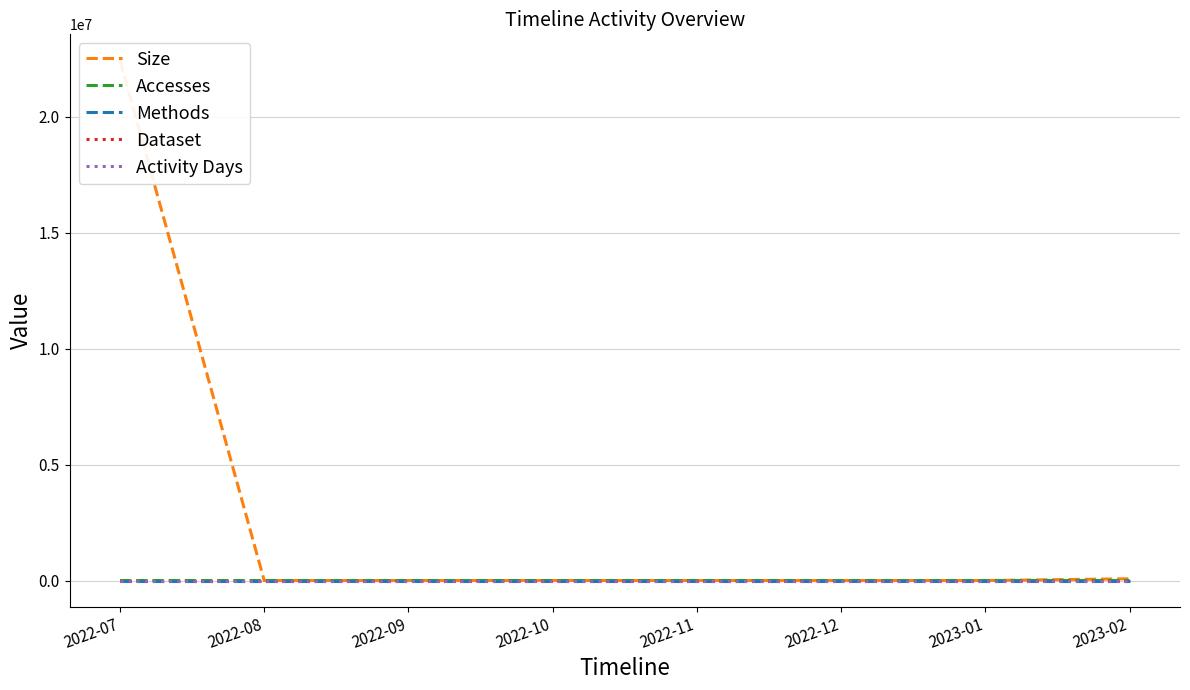

At how many categories does at least one series exceed 12057044?

1